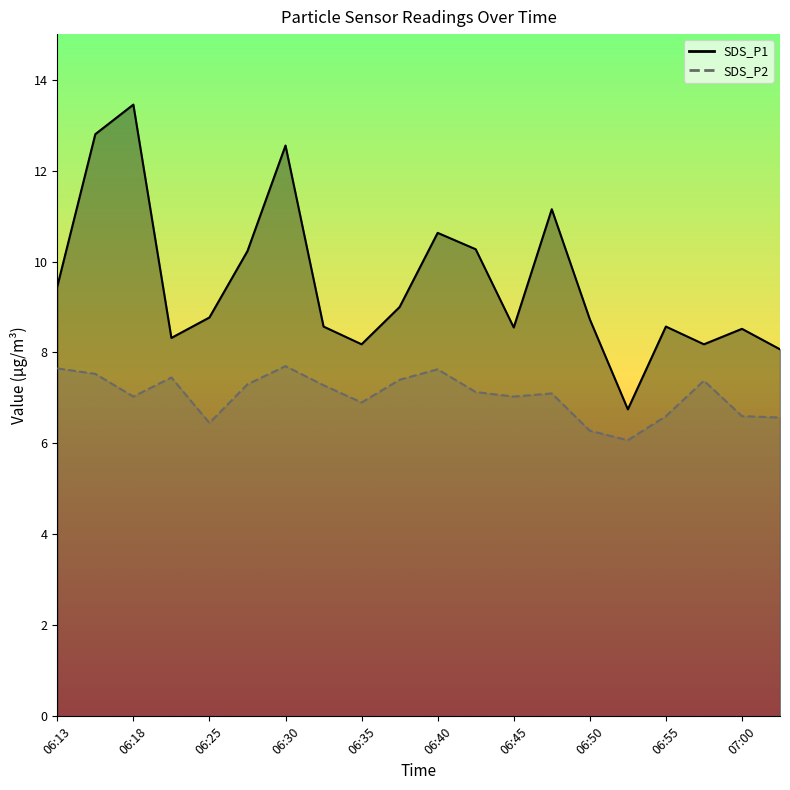

How many data points does each series have?

20